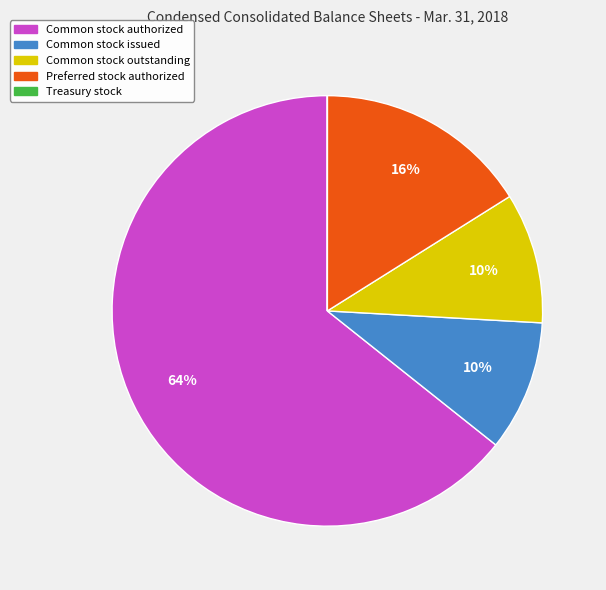

Combined, do Common stock issued and Common stock outstanding account for over 50%?

No